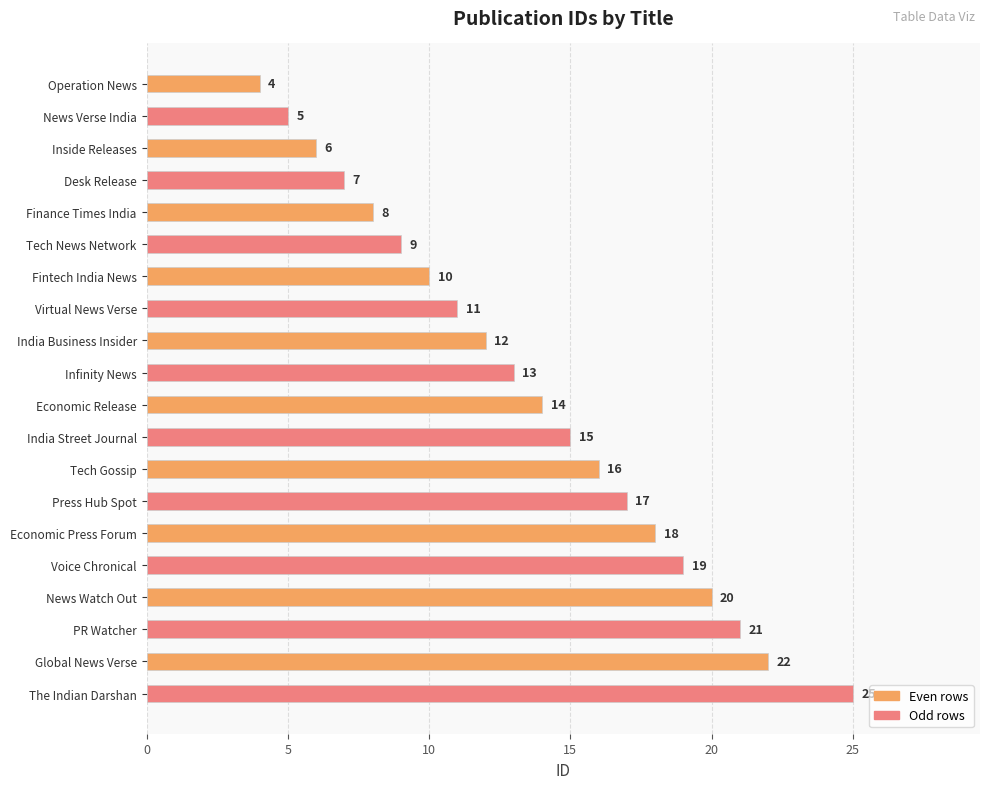

What is the maximum value shown in the chart?

25